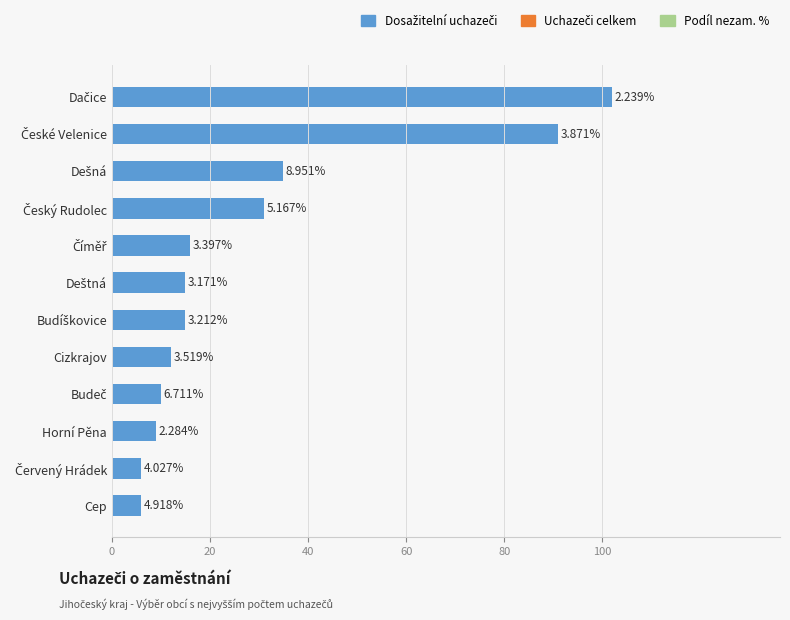

Does the chart contain any negative values?

No